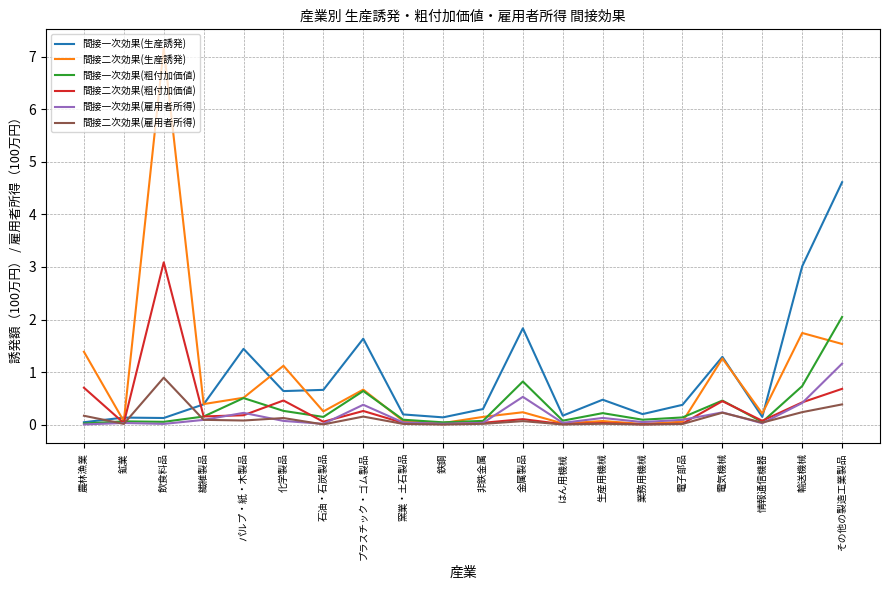

How many series are shown in this chart?

6